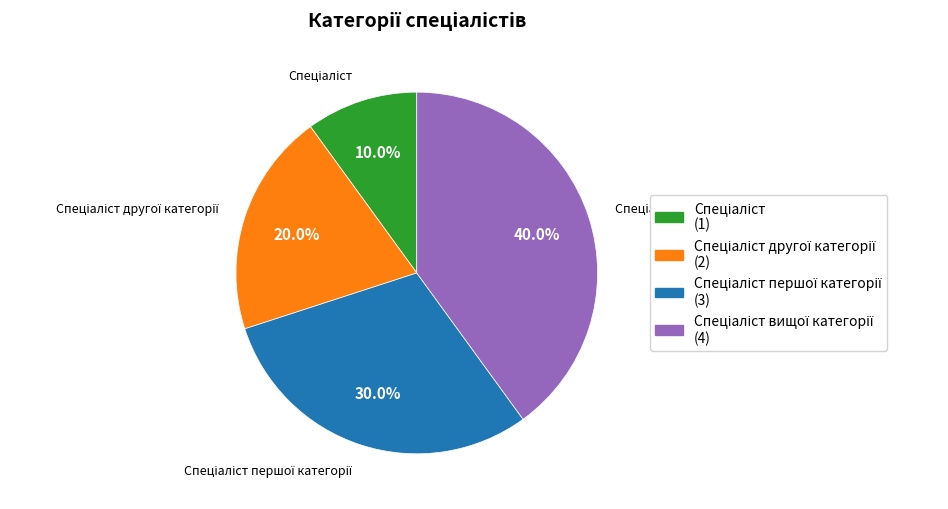

Is there a majority slice in this chart?

No